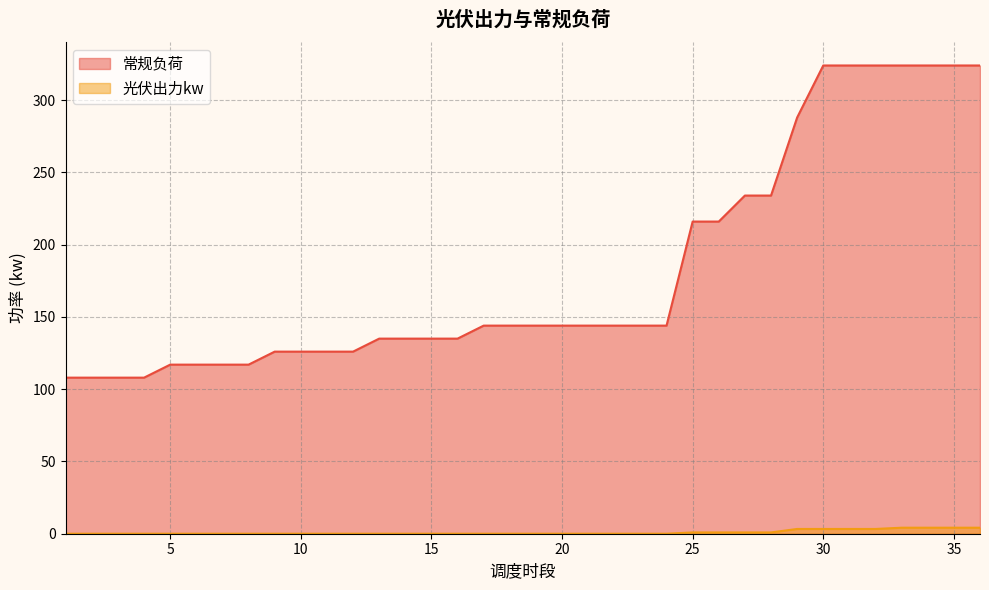

Which series has the largest range (max minus min)?

常规负荷